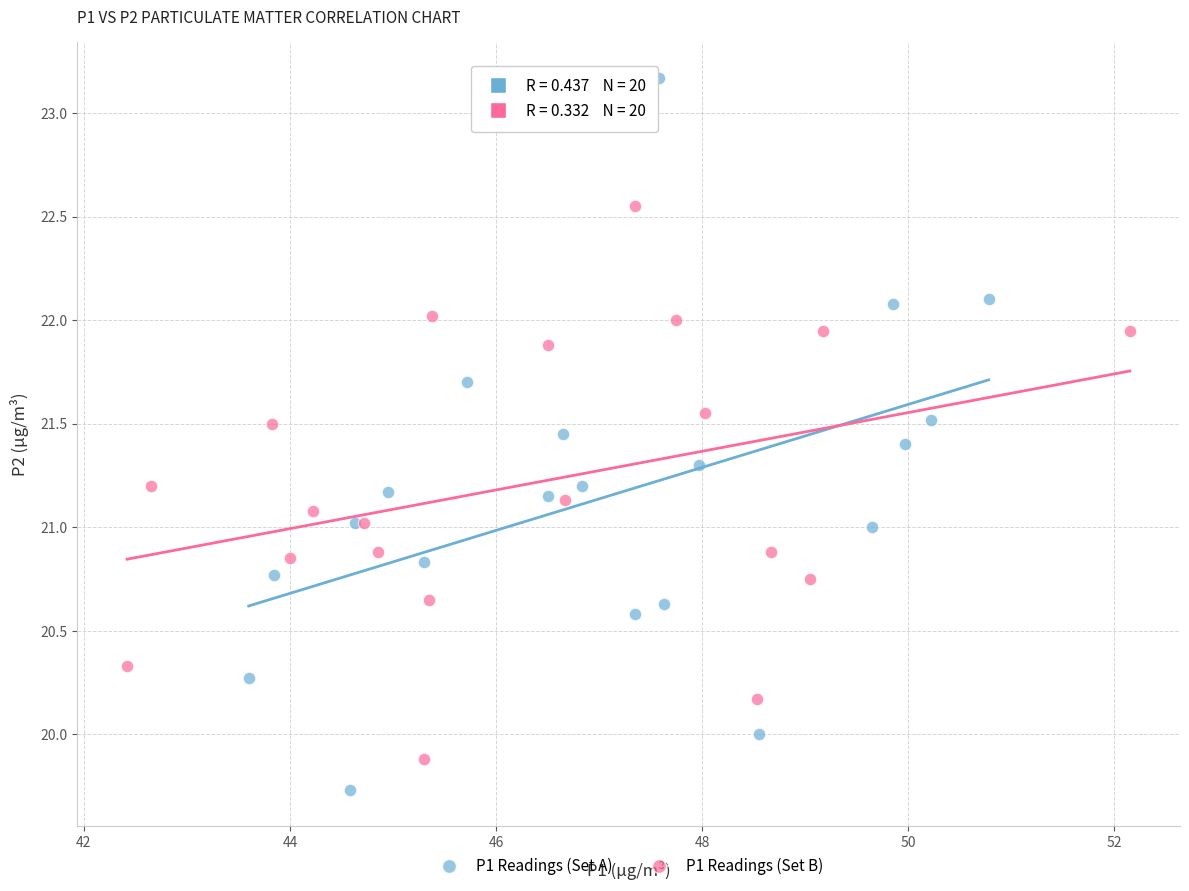

Which series has the largest Y range (max minus min)?

P1 Readings (Set A)